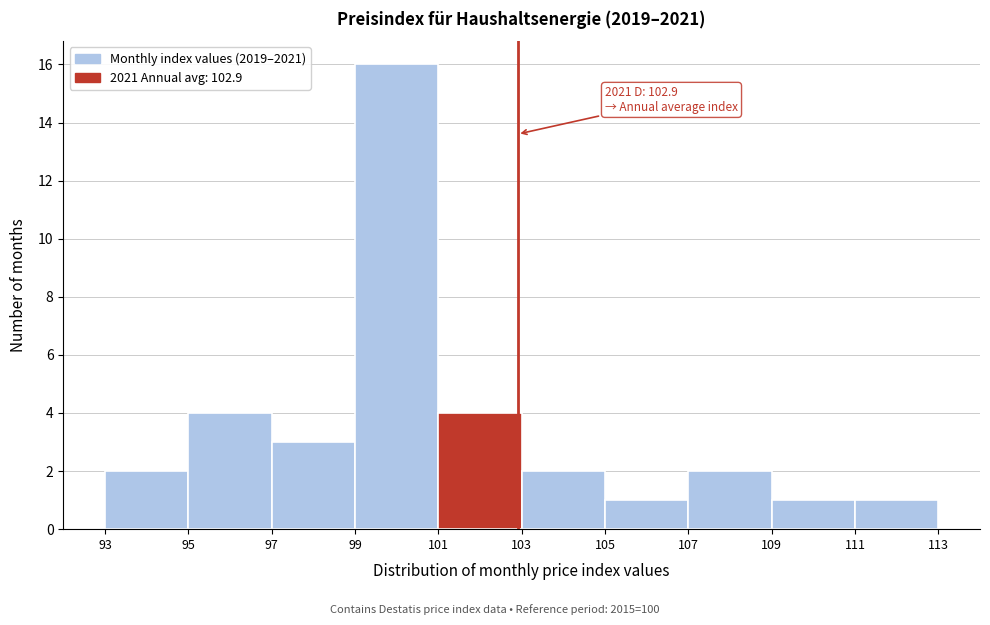

Over which range of the x-axis is the bar tallest?

99 to 101